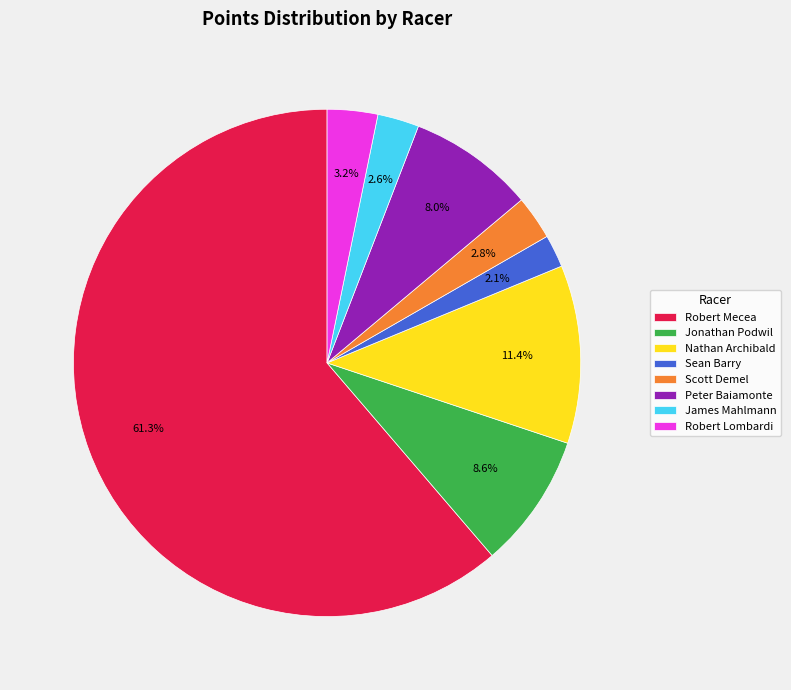

To the nearest percent, what is the combined percentage of Robert Lombardi and Jonathan Podwil?

12%